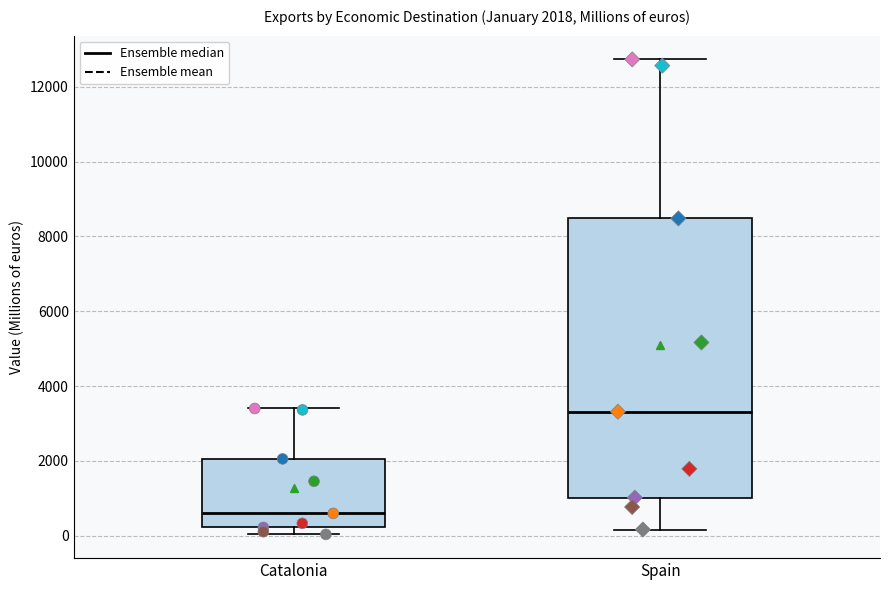

Which box is the tallest, from its lower edge to its upper edge?

Spain